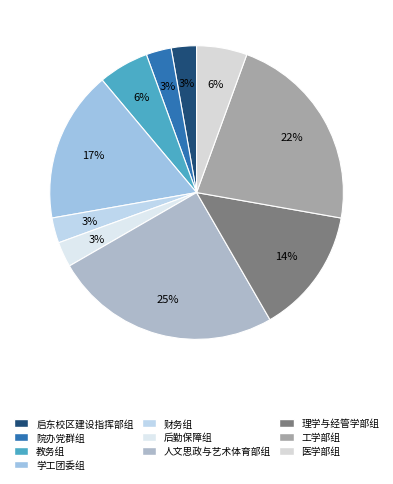

How many slices are in this pie chart?

10